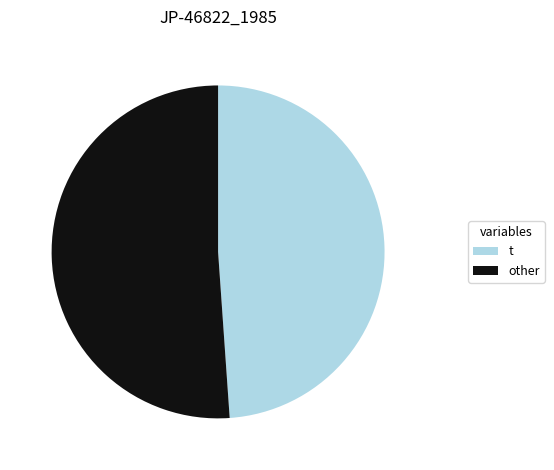

Is there any slice that represents more than half of the pie?

Yes